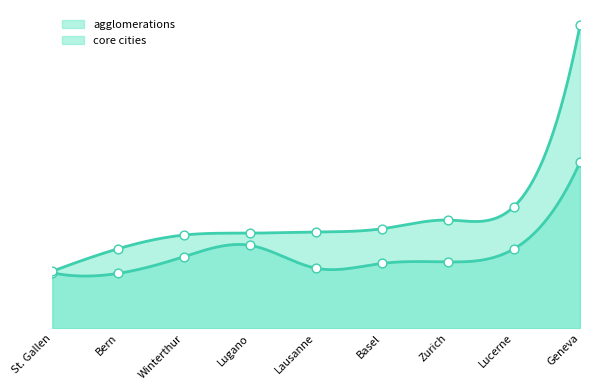

Which series has the widest spread of Y values?

core cities